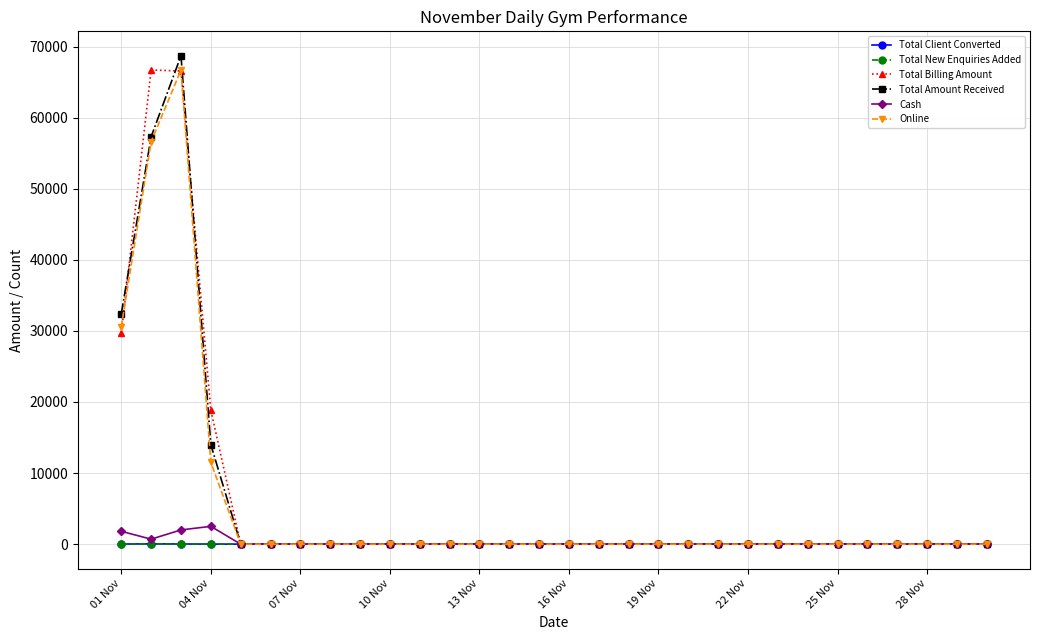

Reading right to left, list all the values displayed in this chart.

Total Client Converted: 0	0	0	0	0	0	0	0	0	0	0	0	0	0	0	0	0	0	0	0	0	0	0	0	0	0	6	20	37	13
Total New Enquiries Added: 0	0	0	0	0	0	0	0	0	0	0	0	0	0	0	0	0	0	0	0	0	0	0	0	0	0	6	20	37	13
Total Billing Amount: 0	0	0	0	0	0	0	0	0	0	0	0	0	0	0	0	0	0	0	0	0	0	0	0	0	0	18850	66550	66700	29650
Total Amount Received: 0	0	0	0	0	0	0	0	0	0	0	0	0	0	0	0	0	0	0	0	0	0	0	0	0	0	14000	68700	57300	32400
Cash: 0	0	0	0	0	0	0	0	0	0	0	0	0	0	0	0	0	0	0	0	0	0	0	0	0	0	2500	2000	700	1800
Online: 0	0	0	0	0	0	0	0	0	0	0	0	0	0	0	0	0	0	0	0	0	0	0	0	0	0	11500	66700	56600	30600